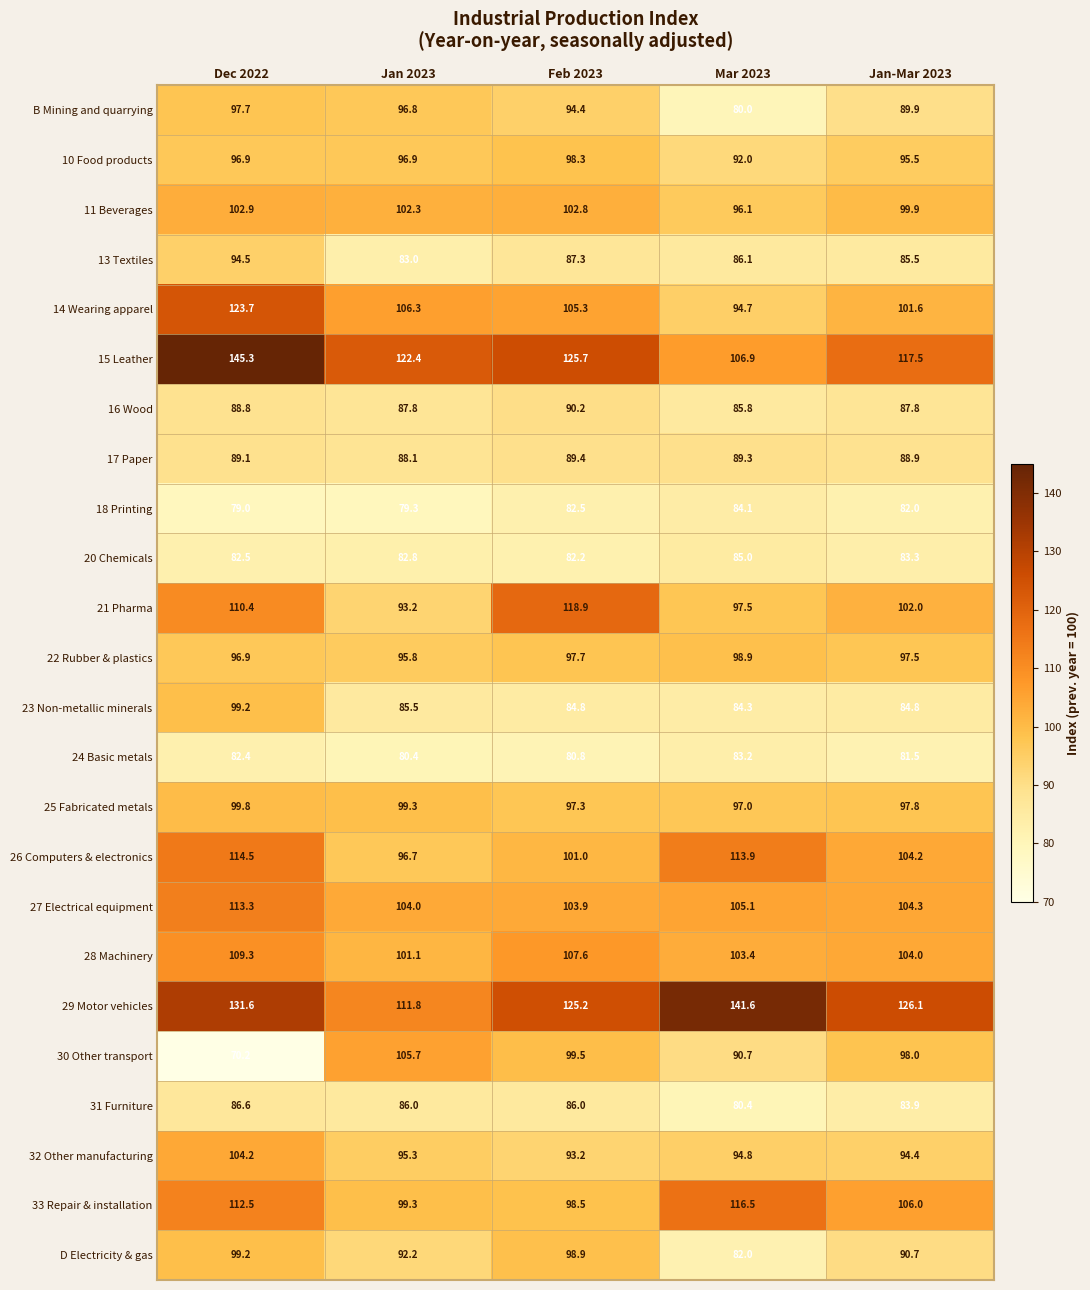

Where is 29 Motor vehicles nearest to the value 126?

Jan-Mar 2023